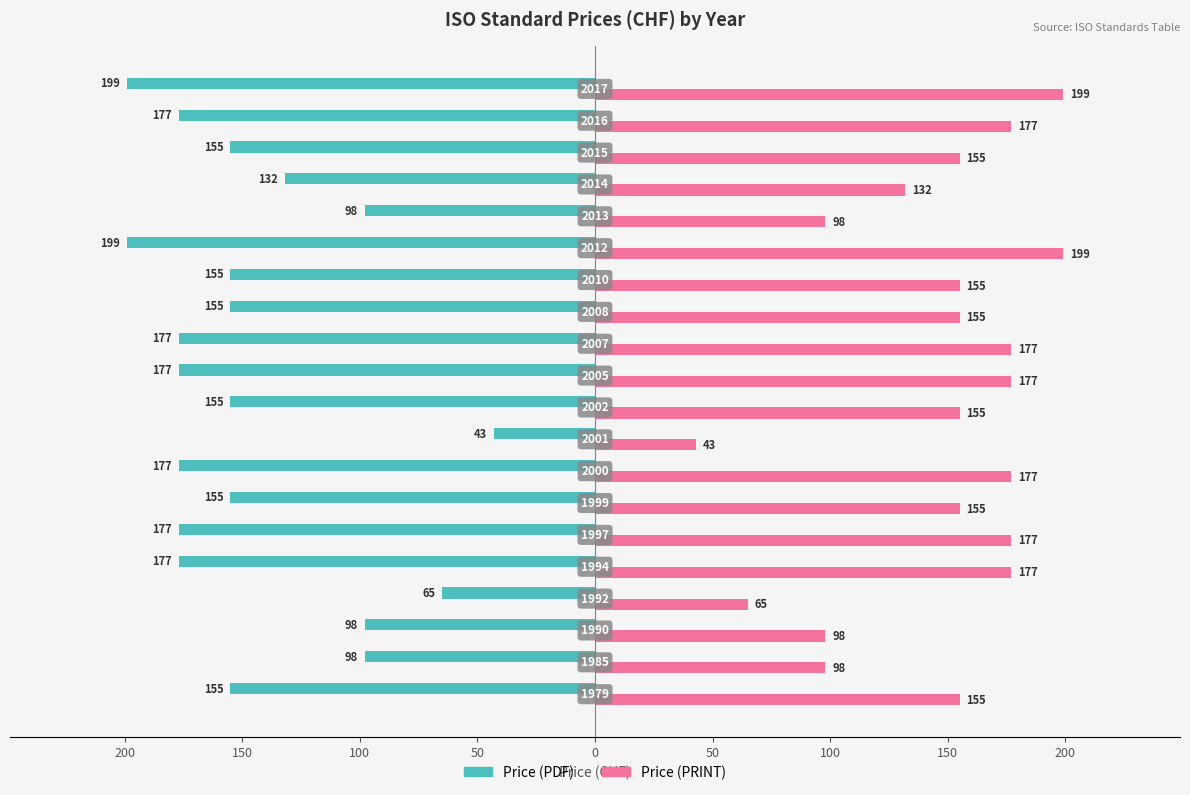

What are all the series names shown in the legend?

Price (PDF), Price (PRINT)